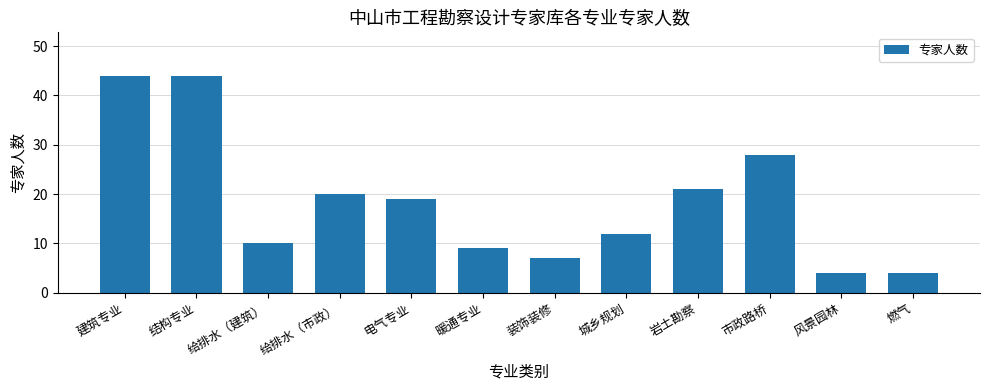

What is the sum of the values at 暖通专业 and 给排水（市政）?

29